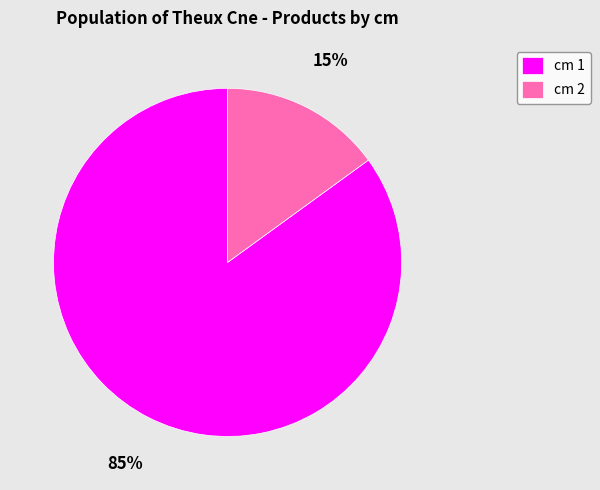

How many segments does this pie chart have?

2